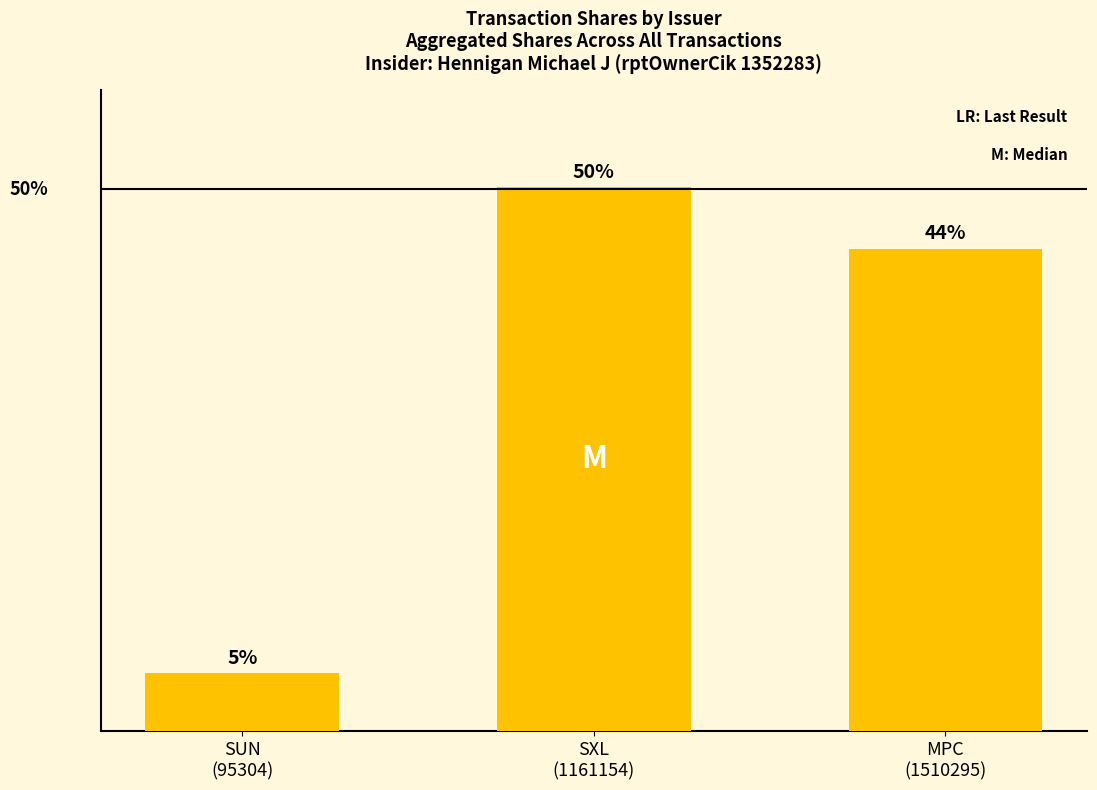

List the labels in order of value, largest first.

SXL
(1161154), MPC
(1510295), SUN
(95304)